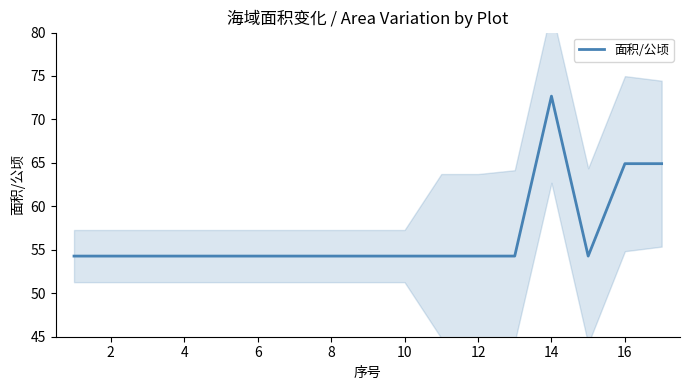

What is the lowest value of the 面积/公顷 series?

54.3